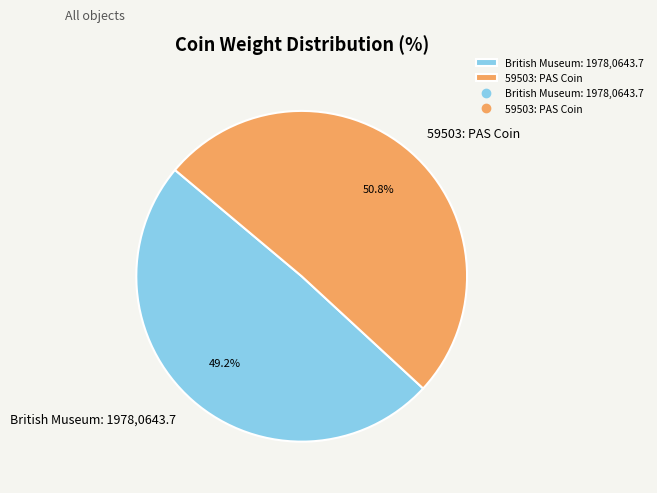

To the nearest percent, what is the average slice percentage?

50%